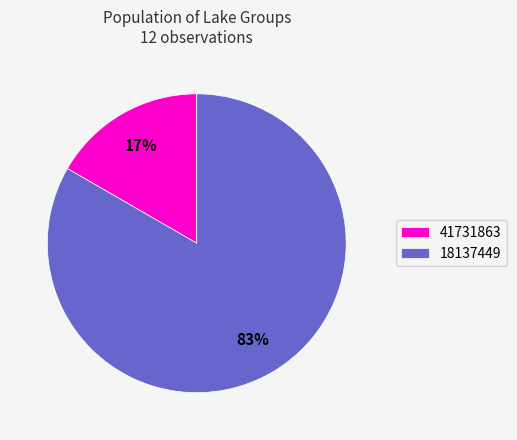

Which category accounts for the majority?

18137449